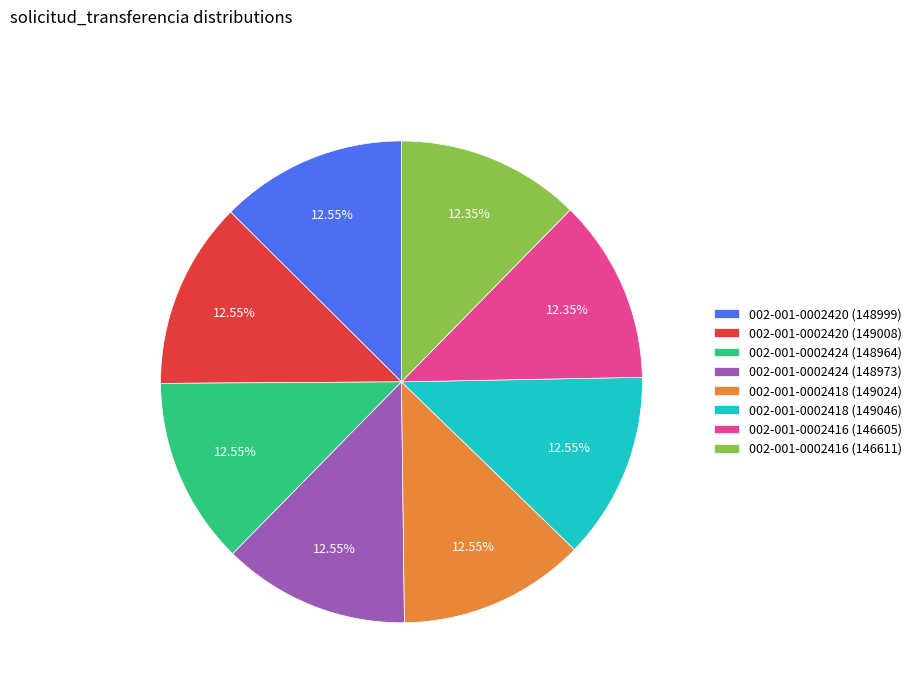

To the nearest percent, what portion does 002-001-0002420 (148999) represent?

13%